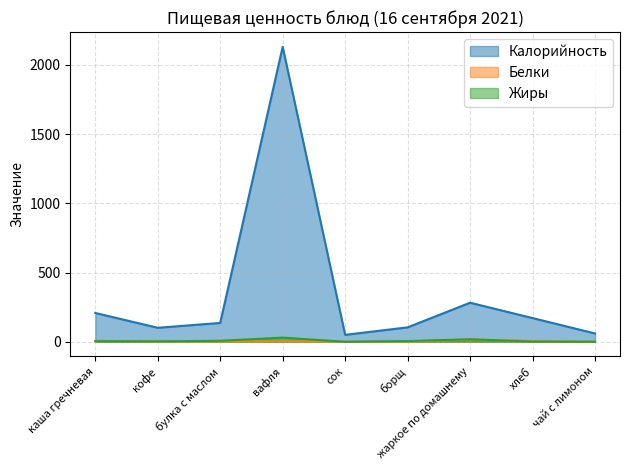

What is the label of the 9th point from the left?

чай с лимоном